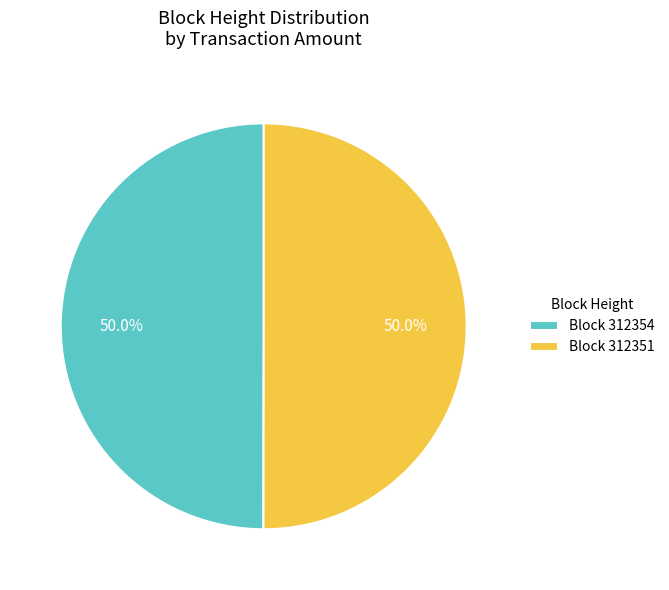

Approximately how many times larger is the value at Block 312354 compared to Block 312351?

1.0